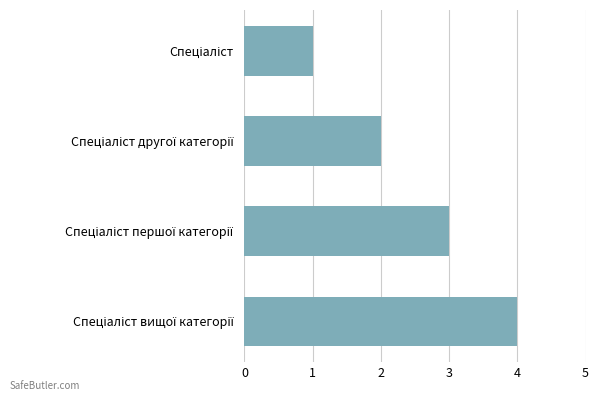

What is the sum of all values?

10